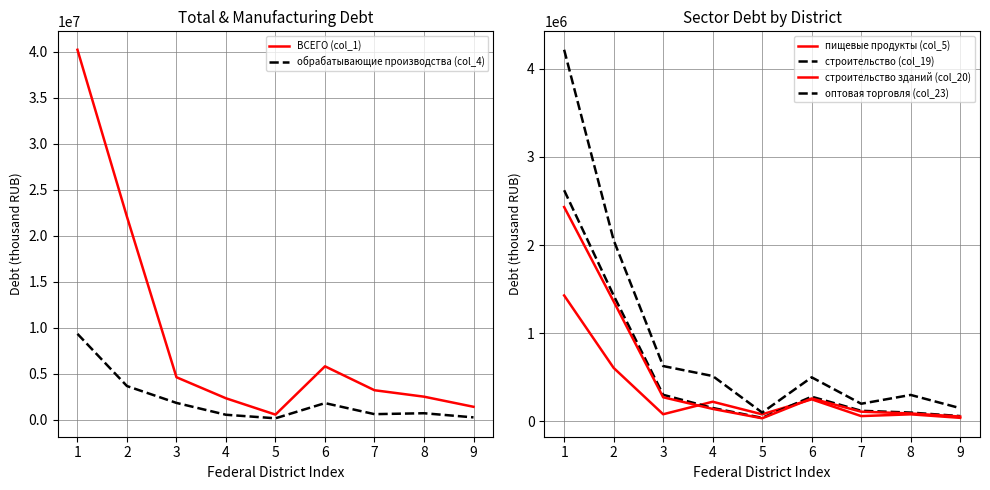

At which category does the chart reach its minimum across all series?

5